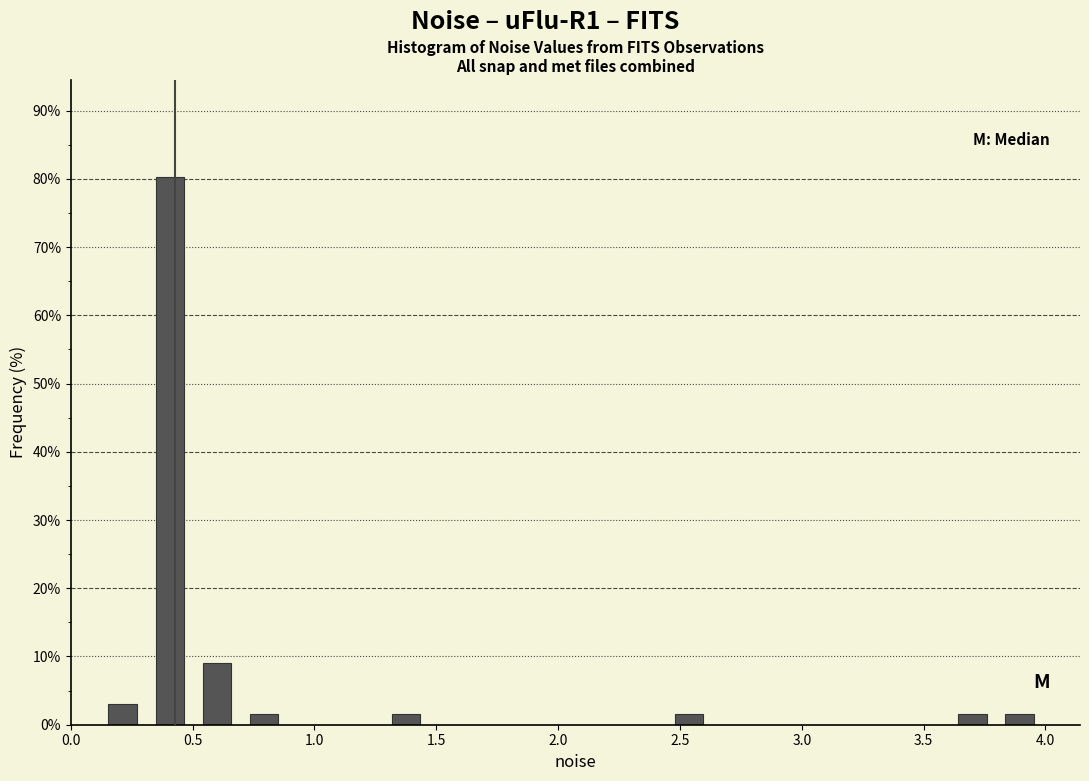

Around what value on the x-axis is the tallest bar? Give the approximate position of its centre, as read against the axis.

0.40